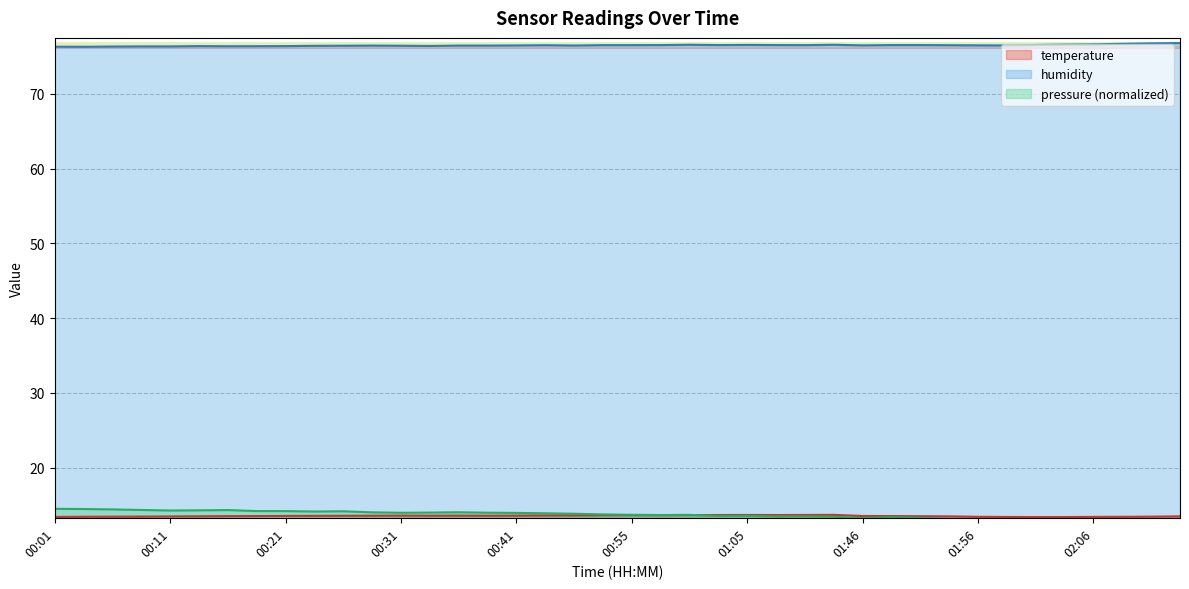

The value of temperature at 00:01 is 13.4. True or false?

True